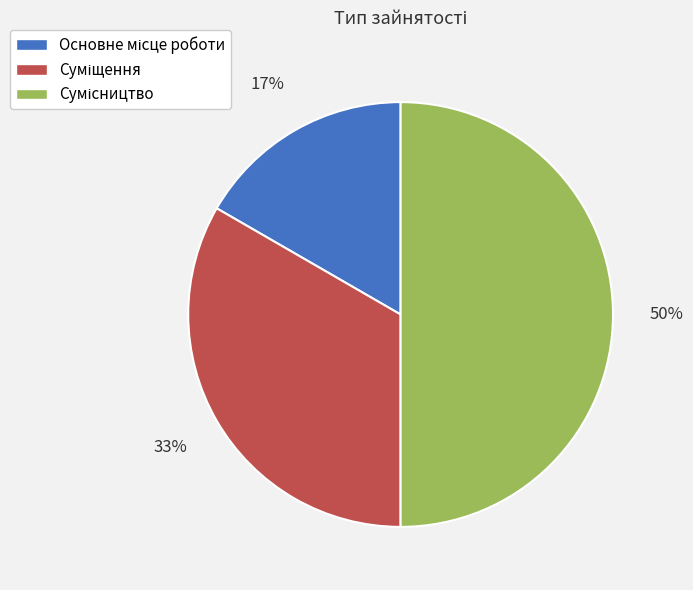

How many slices are in this pie chart?

3